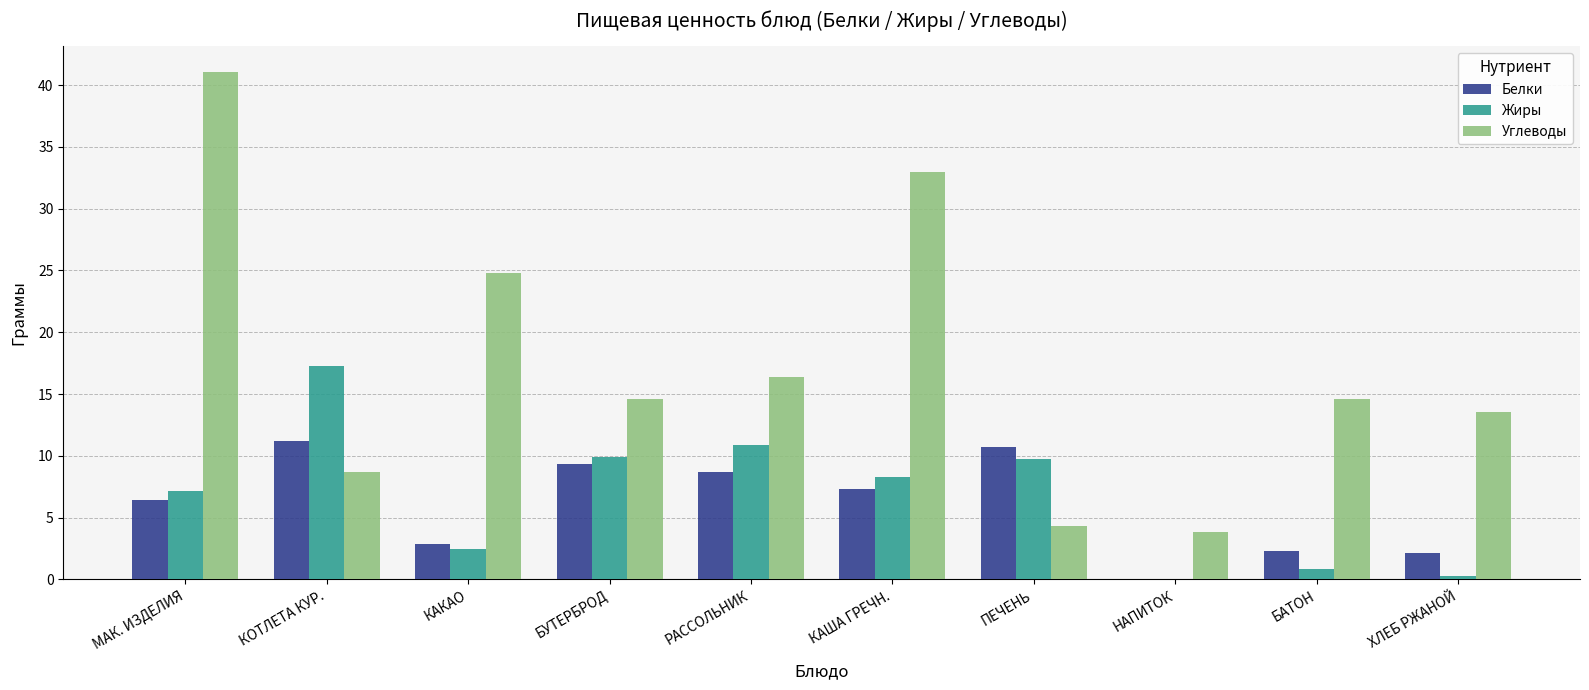

Read the Жиры value at КОТЛЕТА КУР..

17.3